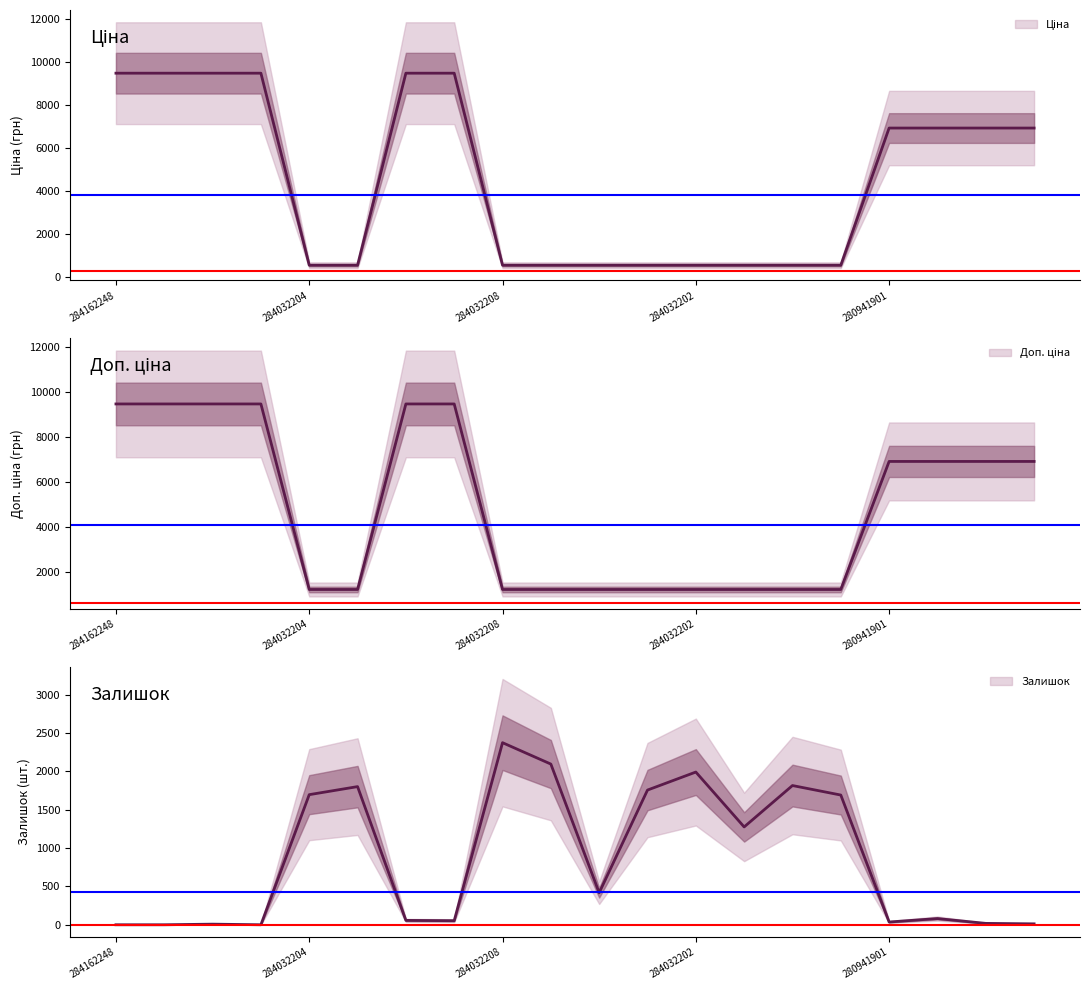

How many data points in Залишок are less than 417?

10